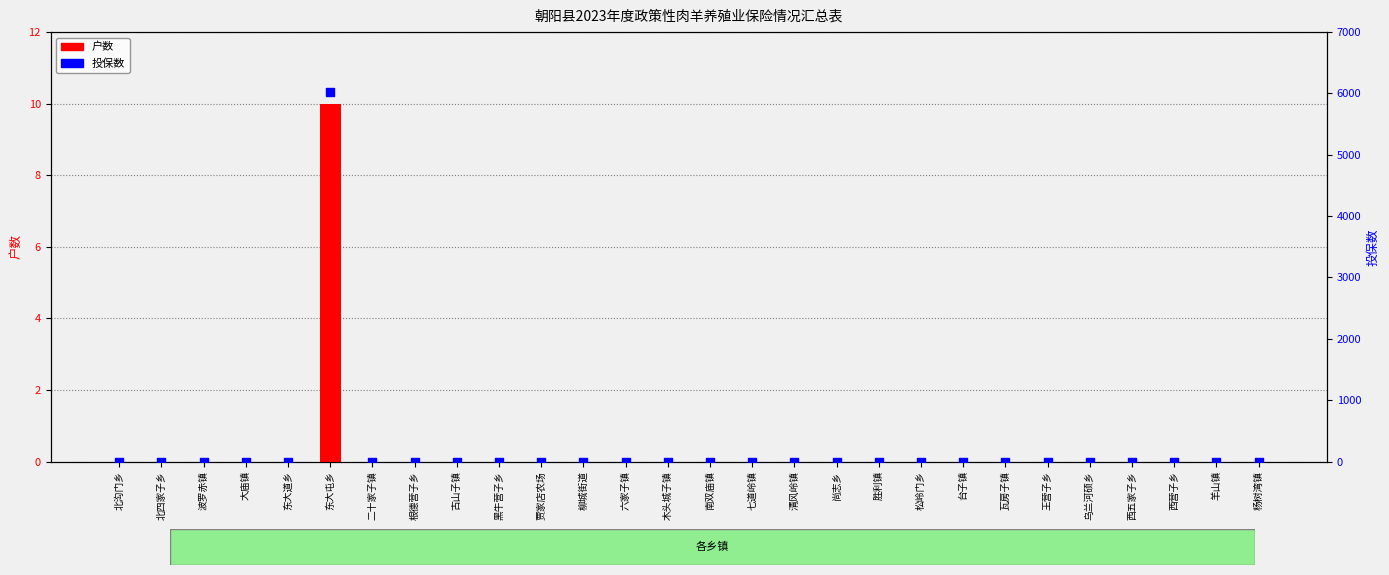

Which series has the widest spread of Y values?

投保数